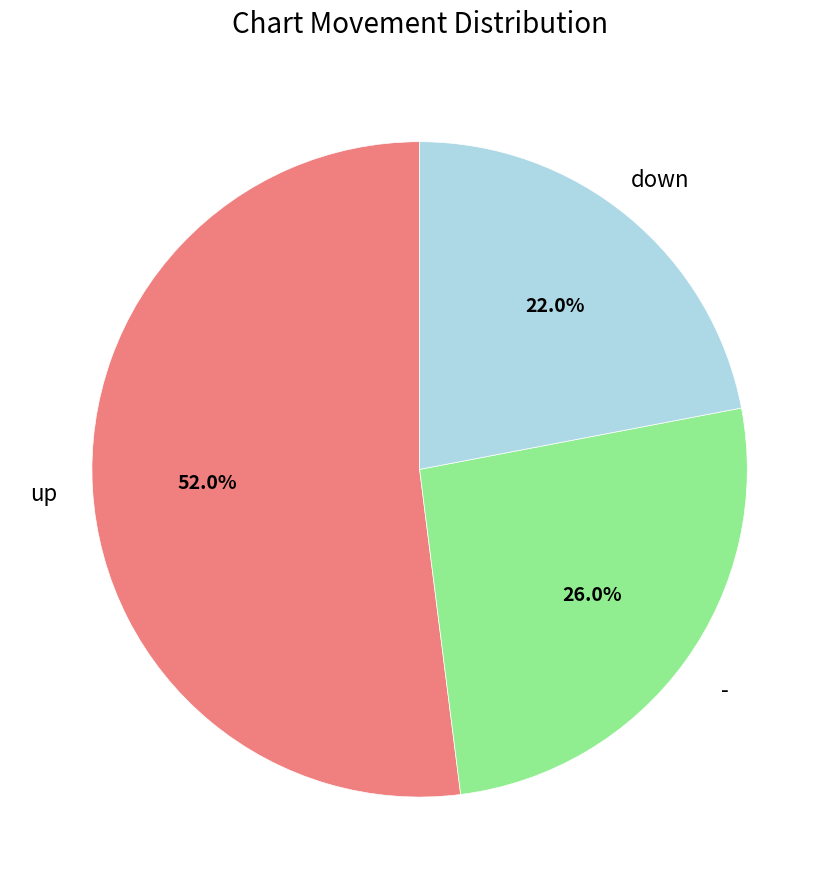

Does any single category account for the majority?

Yes